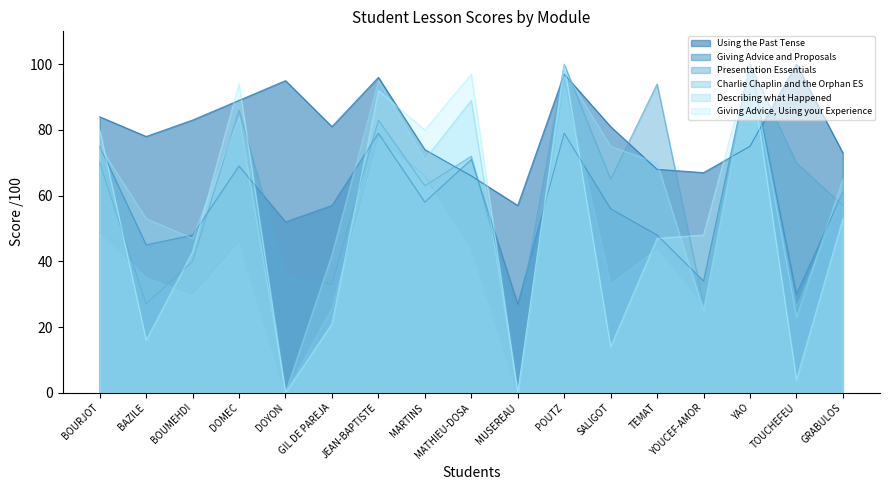

What are all the series names shown in the legend?

Using the Past Tense, Giving Advice and Proposals, Presentation Essentials, Charlie Chaplin and the Orphan ES, Describing what Happened, Giving Advice, Using your Experience